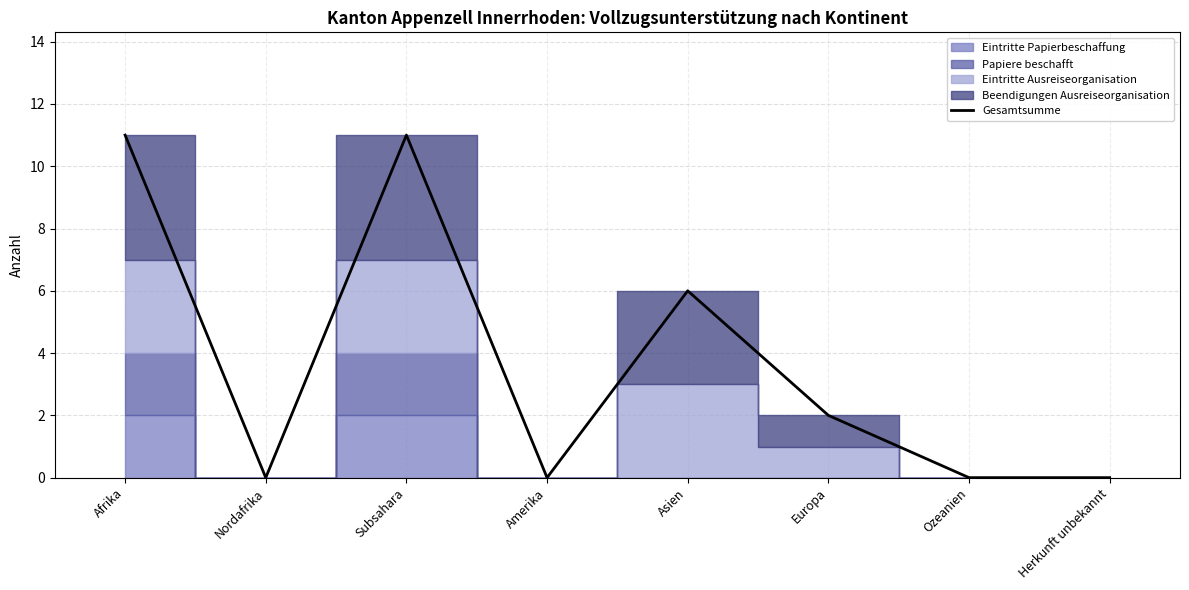

Rank the categories by value from lowest to highest.

Nordafrika, Amerika, Ozeanien, Herkunft unbekannt, Europa, Asien, Afrika, Subsahara